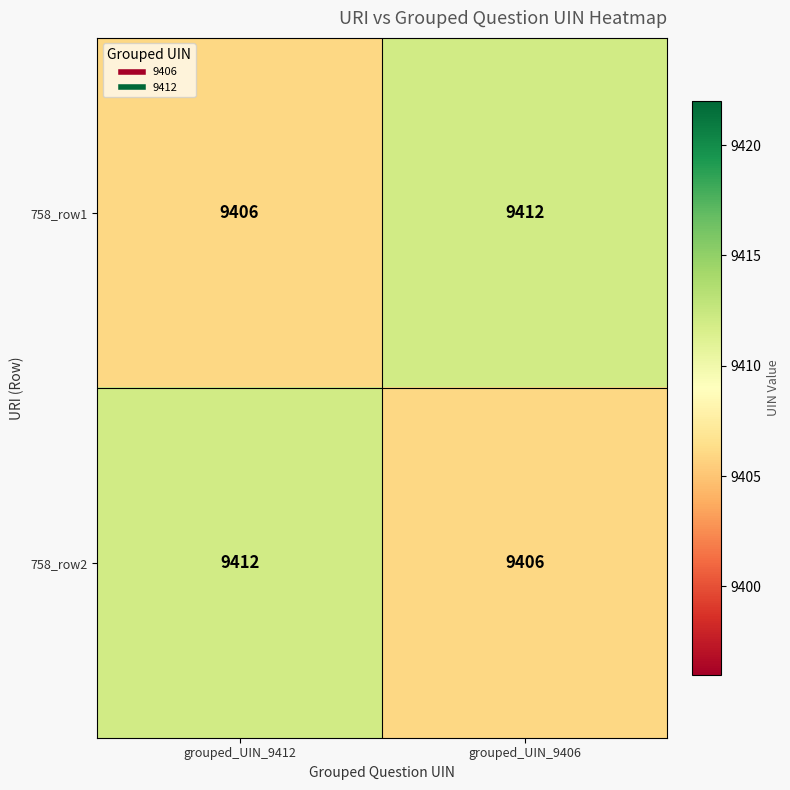

True or false: 758_row2 has a value of 15482 at grouped_UIN_9412.

False